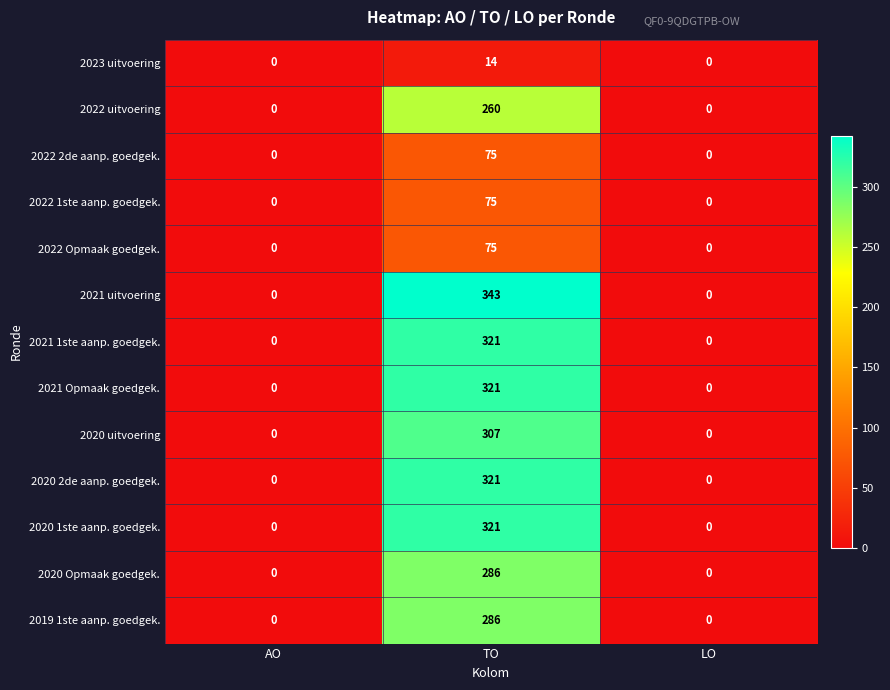

What is the average value of the 2022 2de aanp. goedgek. series?

25